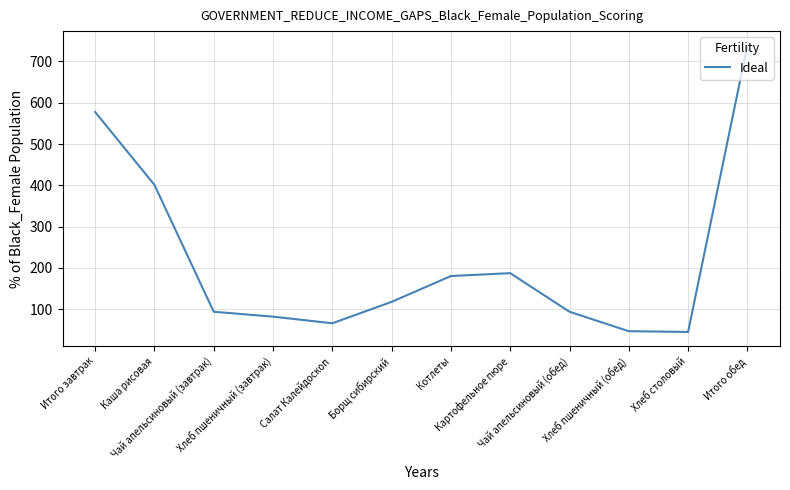

At which label does the data first exceed 118?

Итого завтрак